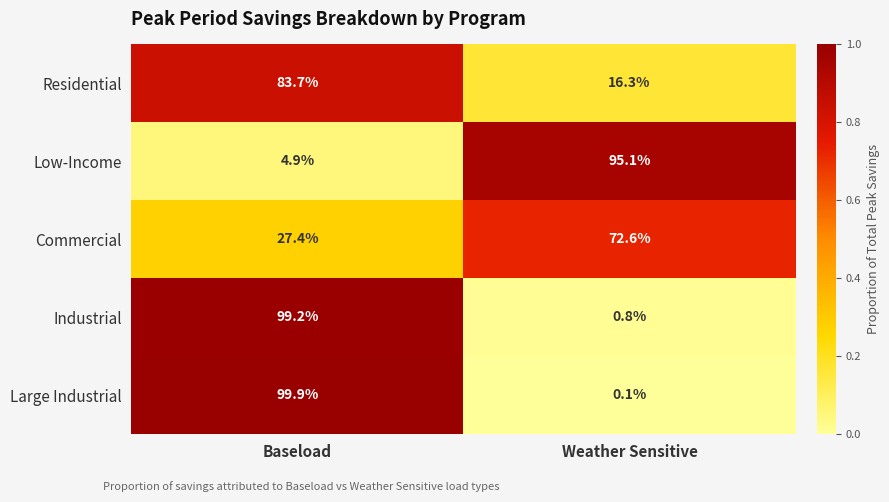

What is the difference between the highest and lowest values at Weather Sensitive?

95.0